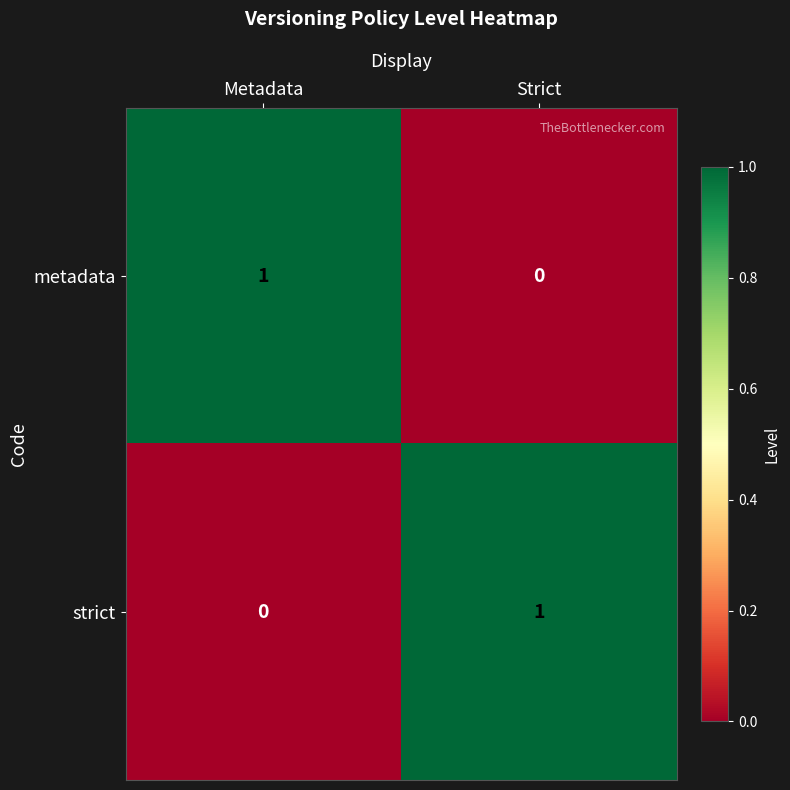

List the labels in order of metadata value, smallest first.

Strict, Metadata